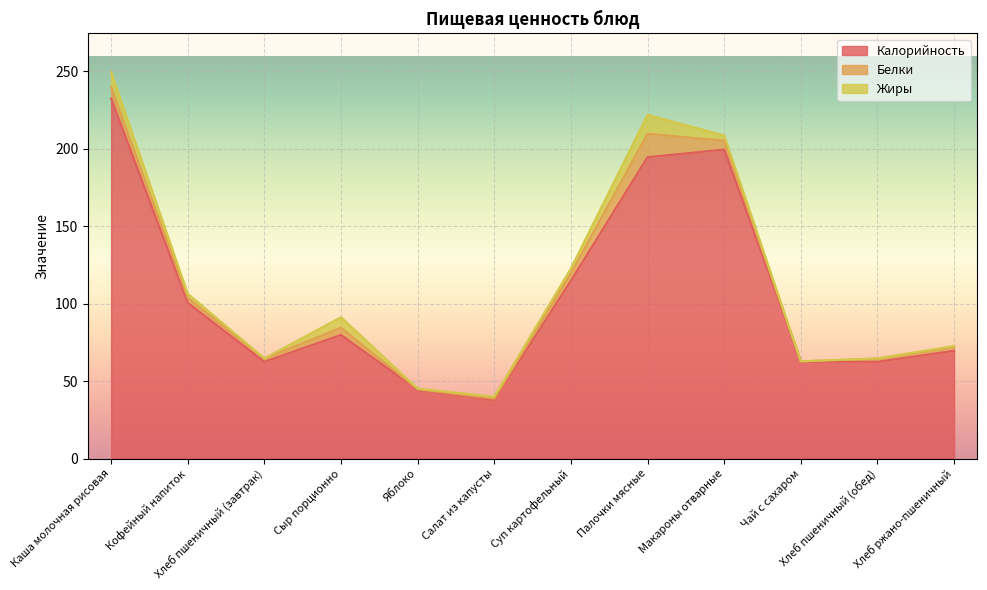

How many data points in Калорийность are less than 79?

6